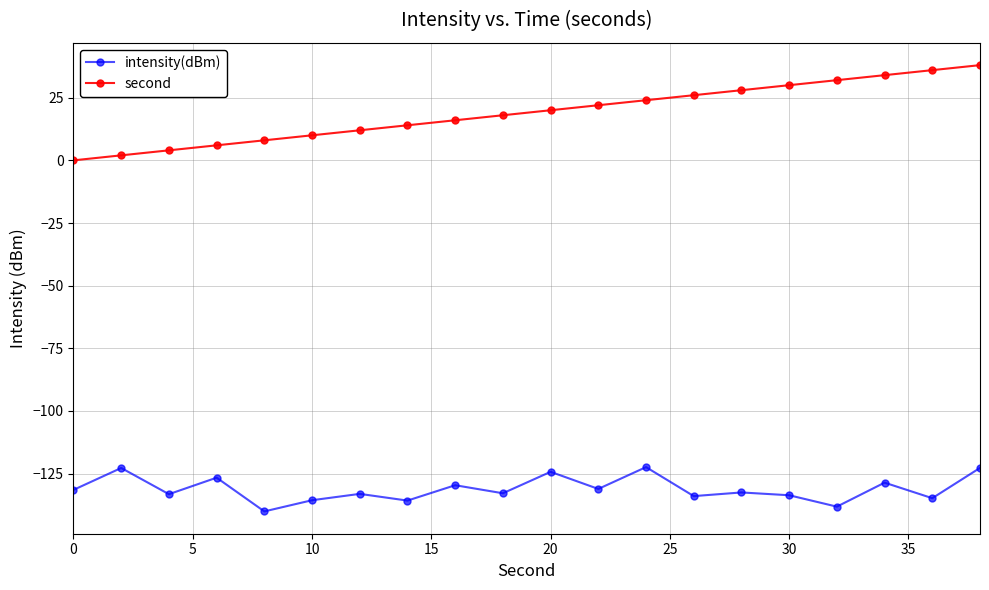

Rank the series by their average value, from highest to lowest.

second, intensity(dBm)